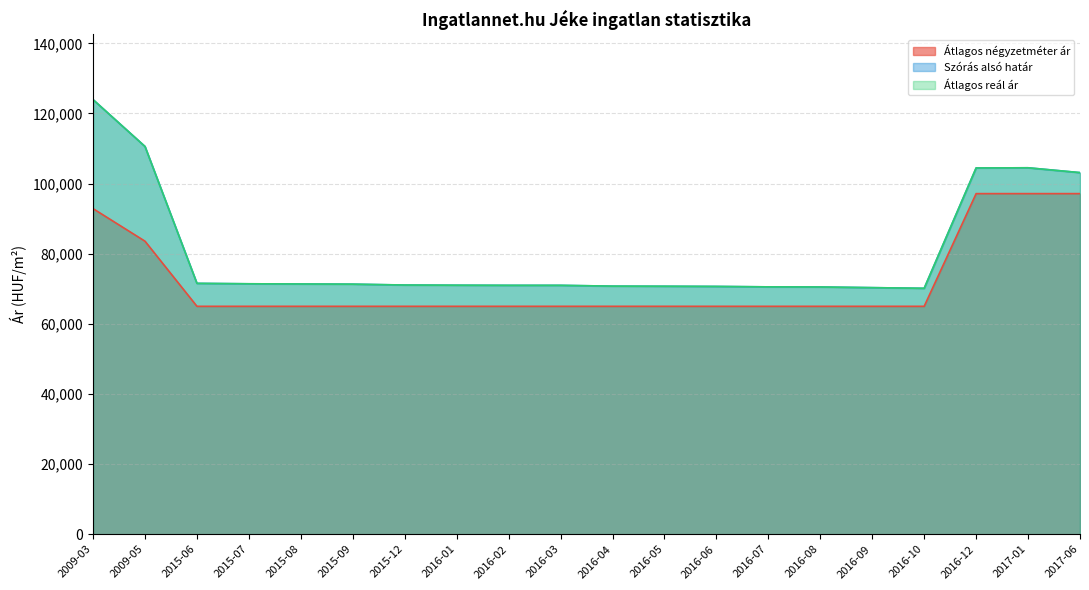

Read the Átlagos reál ár value at 2016-10, to the nearest 10.

70140